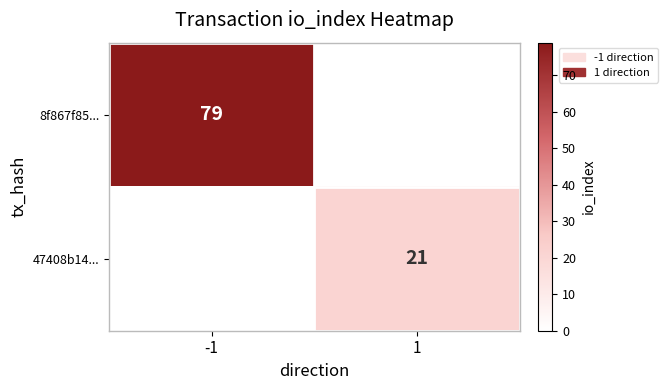

Is it true that 8f867f85... equals 55 at -1?

False